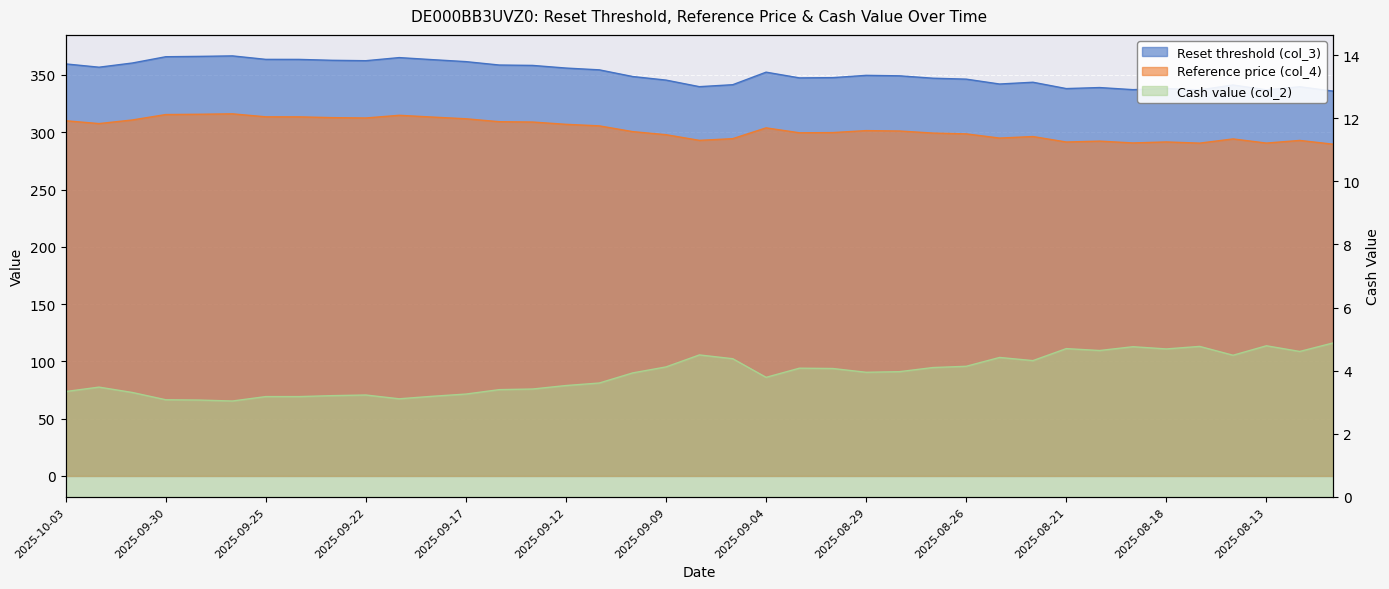

What is the smallest value displayed?

3.0